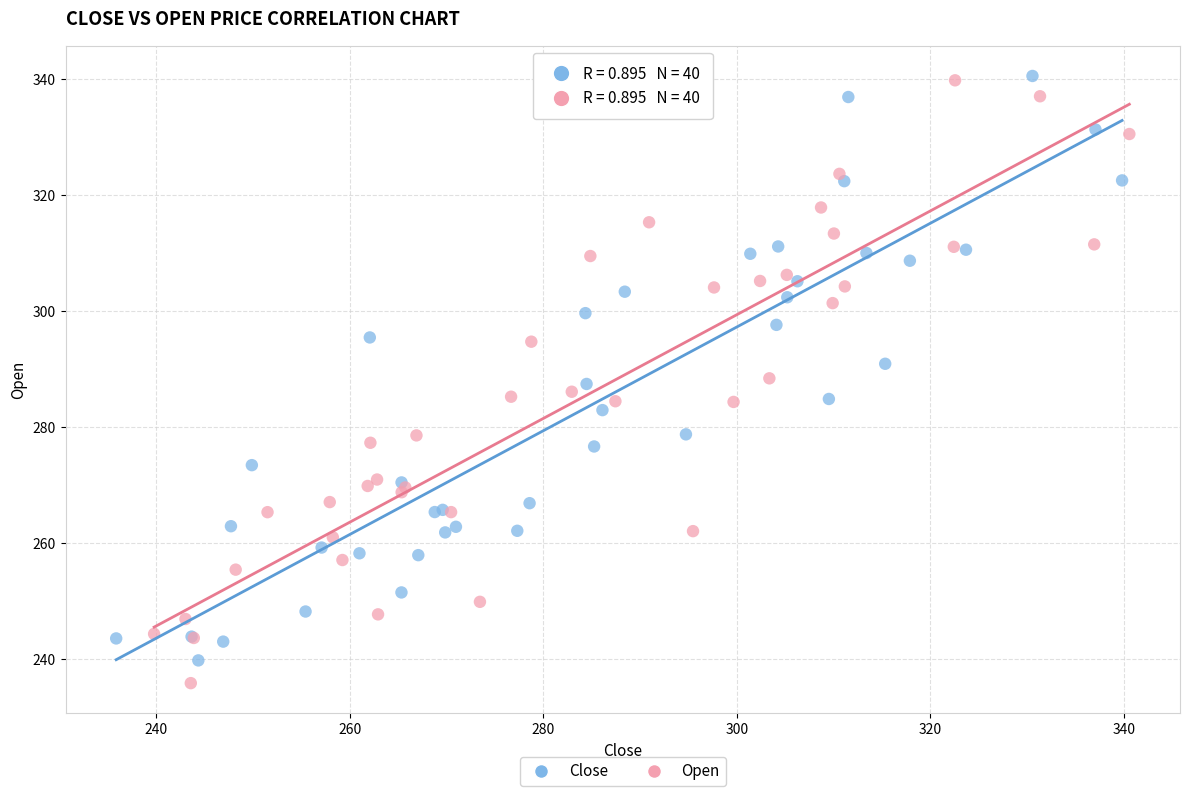

What are all the series names shown in the legend?

Close, Open